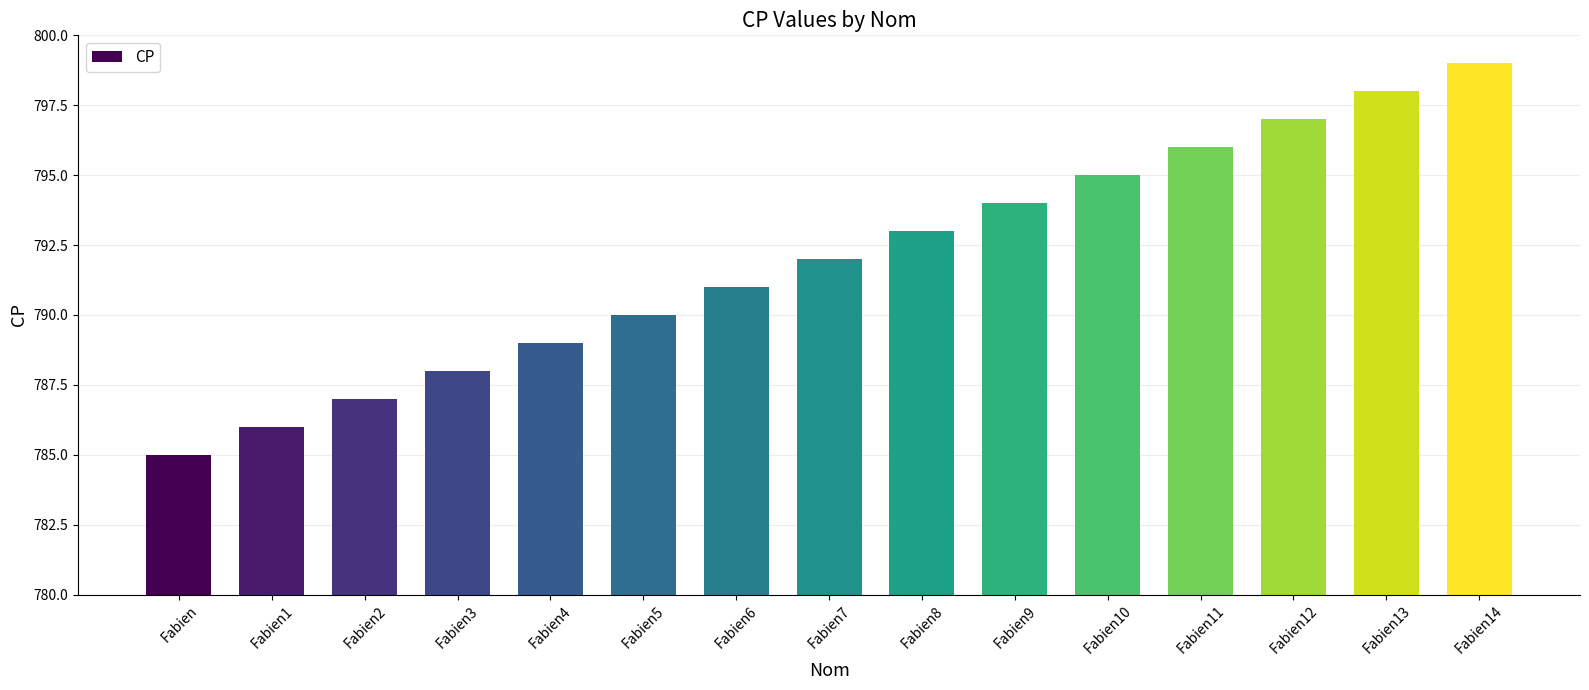

Reading right to left, transcribe all the data shown in this chart.

799	798	797	796	795	794	793	792	791	790	789	788	787	786	785